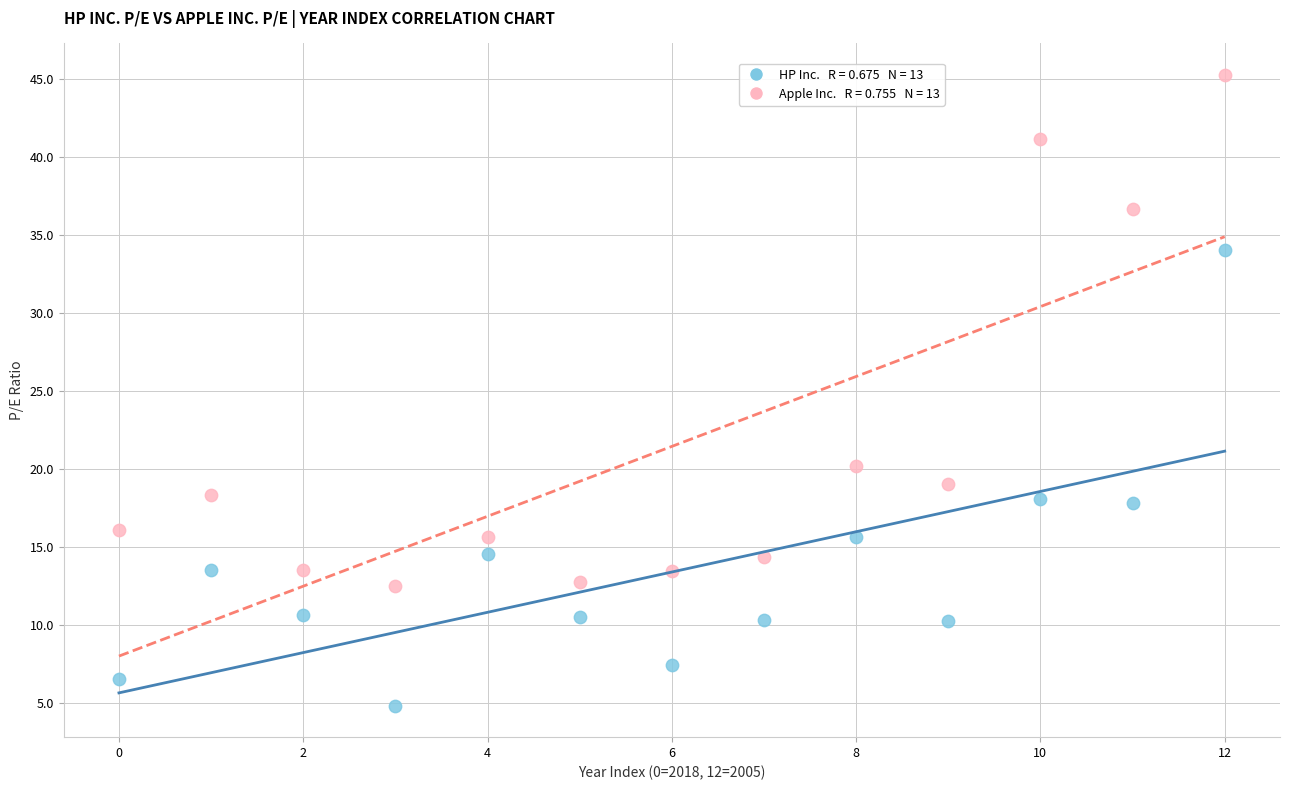

Across all series, what Y value is closest to 25?

20.2